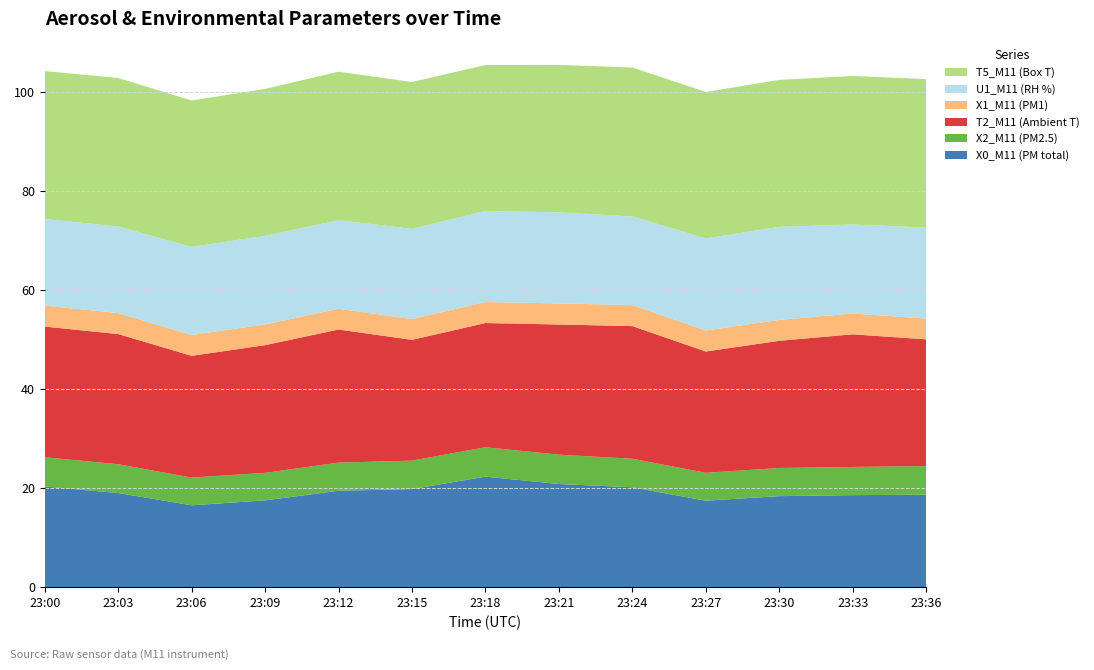

Reading left to right, what are all the values shown in this chart?

X0_M11 (PM total): 20.3	19.0	16.5	17.5	19.5	19.8	22.3	20.8	20.2	17.4	18.4	18.6	18.6
X2_M11 (PM2.5): 5.9	5.8	5.6	5.6	5.7	5.8	5.9	5.9	5.8	5.6	5.7	5.7	5.8
T2_M11 (Ambient T): 26.4	26.3	24.6	25.8	26.9	24.4	25.1	26.3	26.8	24.5	25.7	26.8	25.6
X1_M11 (PM1): 4.2	4.2	4.2	4.2	4.2	4.2	4.2	4.3	4.2	4.2	4.2	4.2	4.2
U1_M11 (RH %): 17.5	17.5	17.8	17.9	17.9	18.2	18.4	18.4	17.9	18.6	18.8	18.0	18.4
T5_M11 (Box T): 29.9	30.0	29.6	29.7	30.0	29.7	29.5	29.8	30.1	29.6	29.7	30.0	30.0